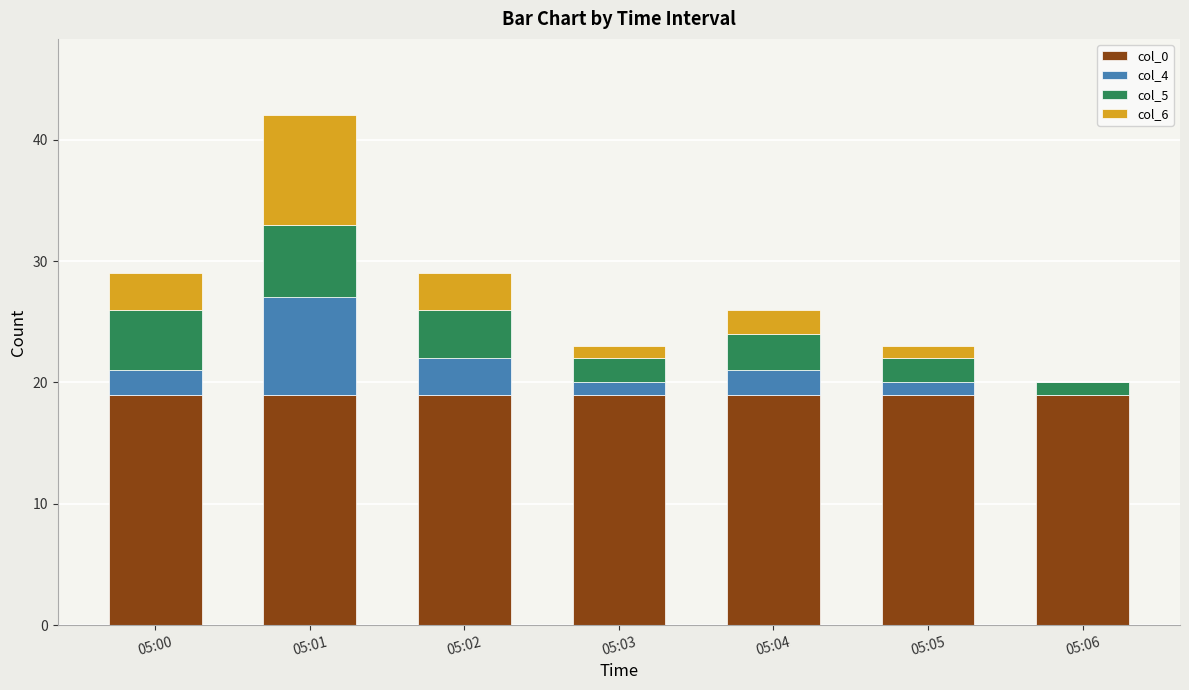

True or false: col_0 has a value of 19 at 05:02.

True